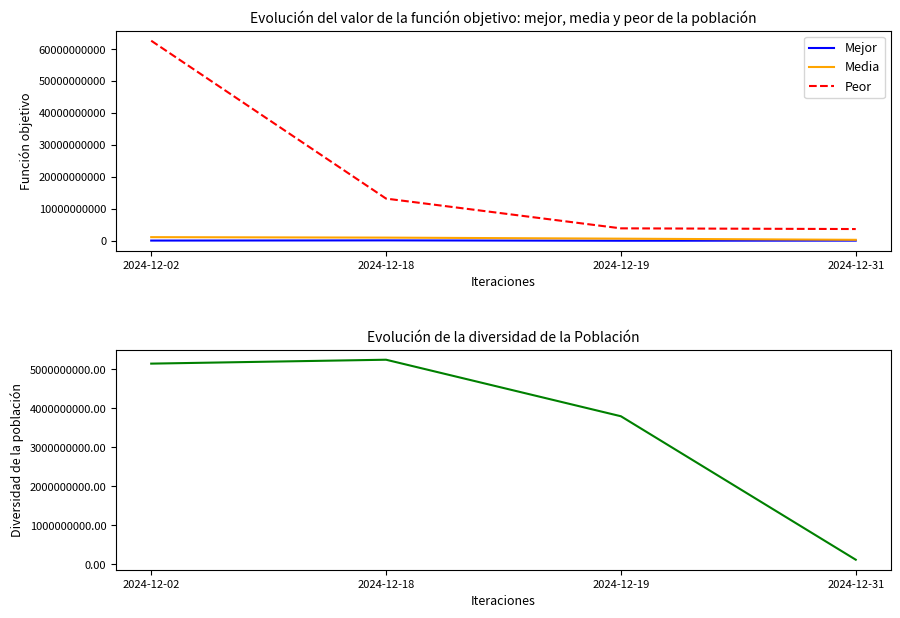

Is it true that Media equals 128445918 at 2024-12-31?

False